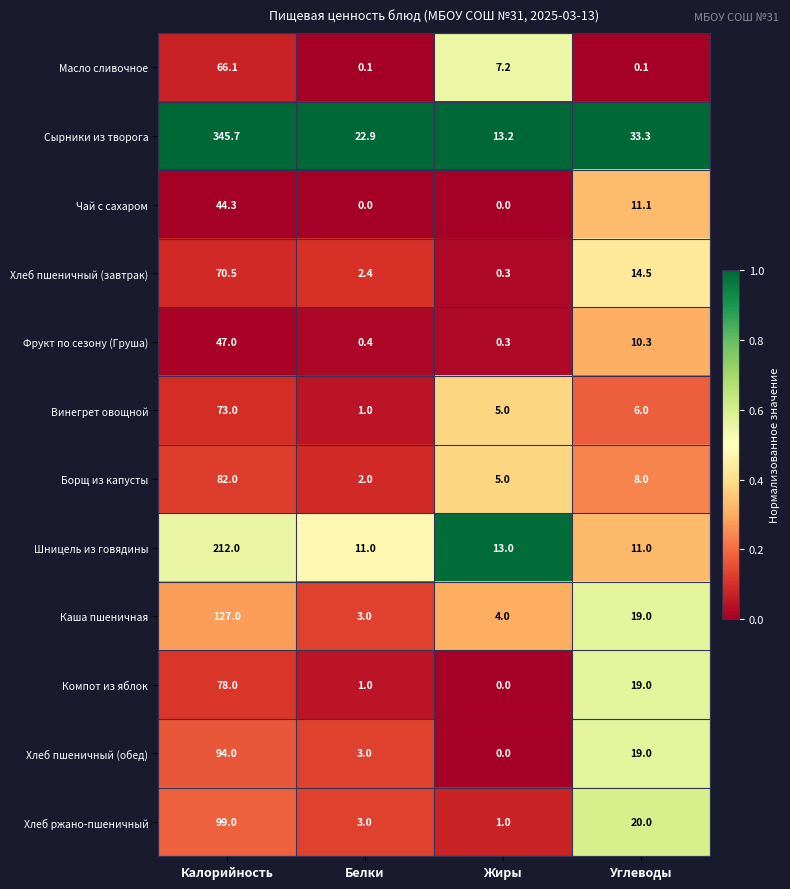

What is the difference between the Хлеб пшеничный (завтрак) values at Калорийность and Белки?

68.1